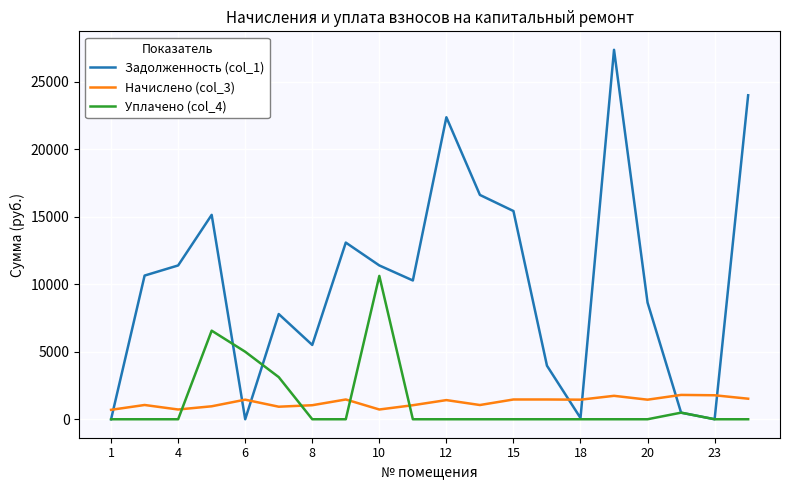

List the series in order of their peak value, lowest first.

Начислено (col_3), Уплачено (col_4), Задолженность (col_1)